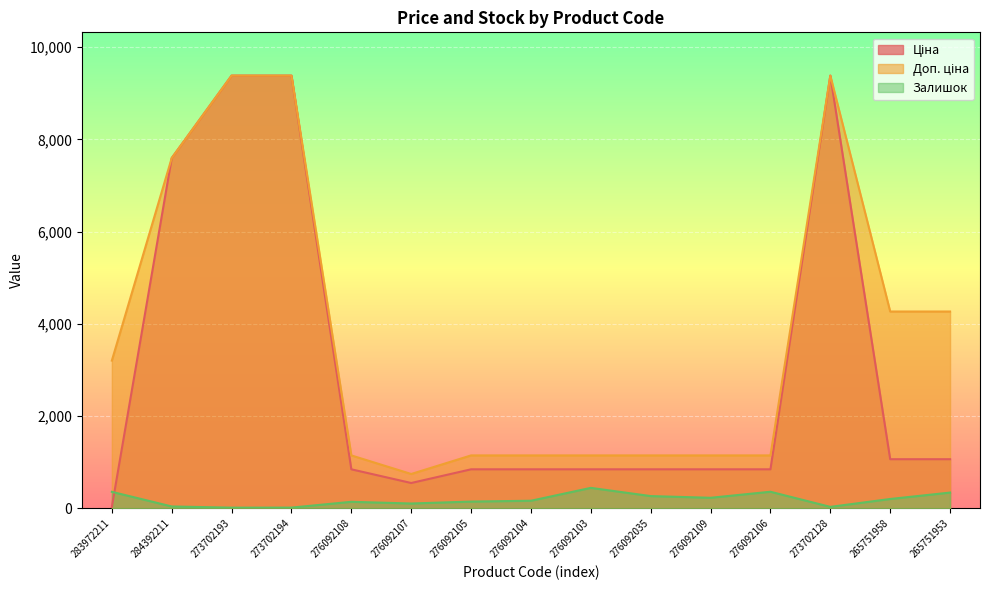

At how many categories does at least one series exceed 8567?

3